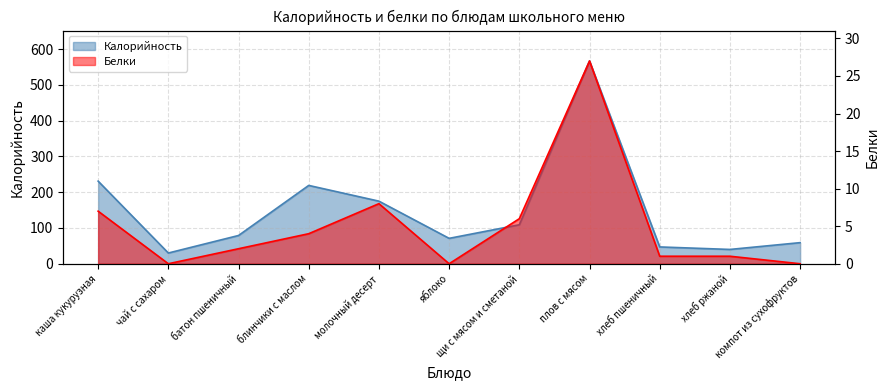

The value of Белки at хлеб пшеничный is 0. True or false?

False